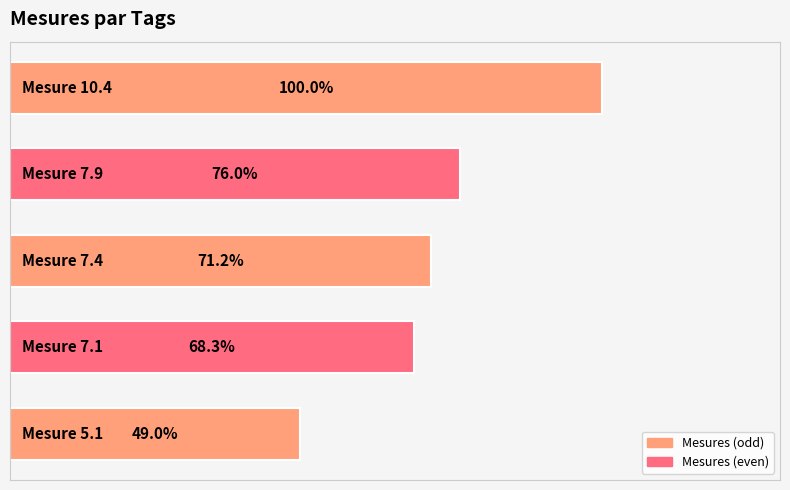

Rank the categories by value from highest to lowest.

4, 3, 2, 1, 0